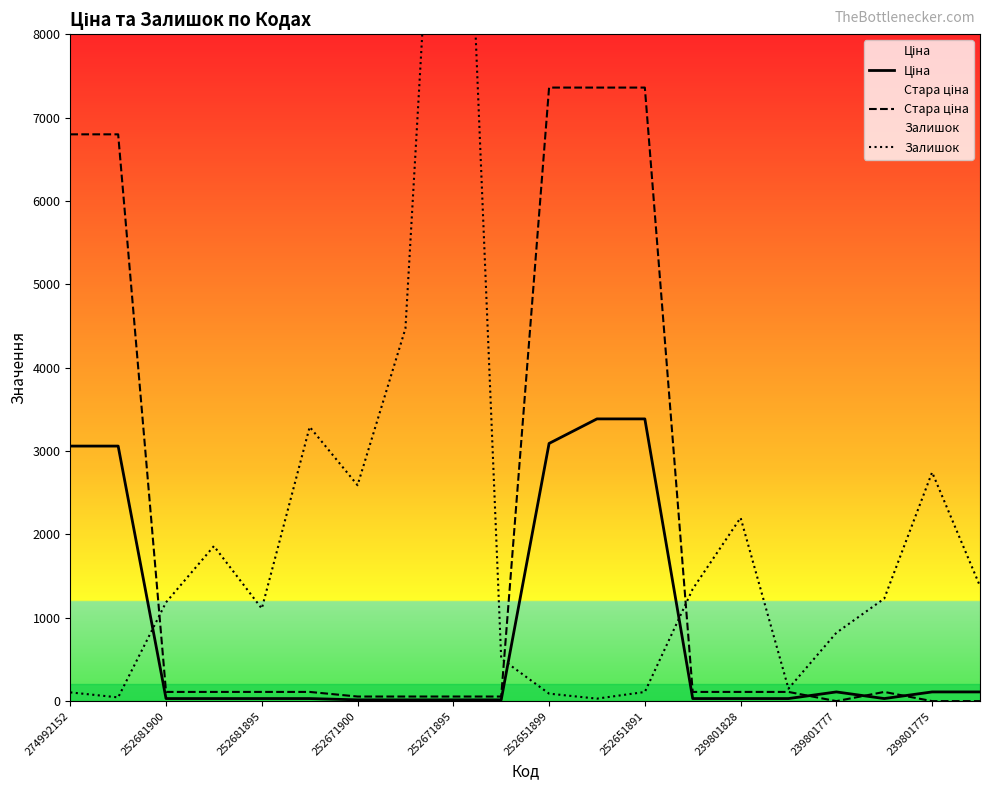

Is it true that Залишок equals 4445.6 at 239801775?

False